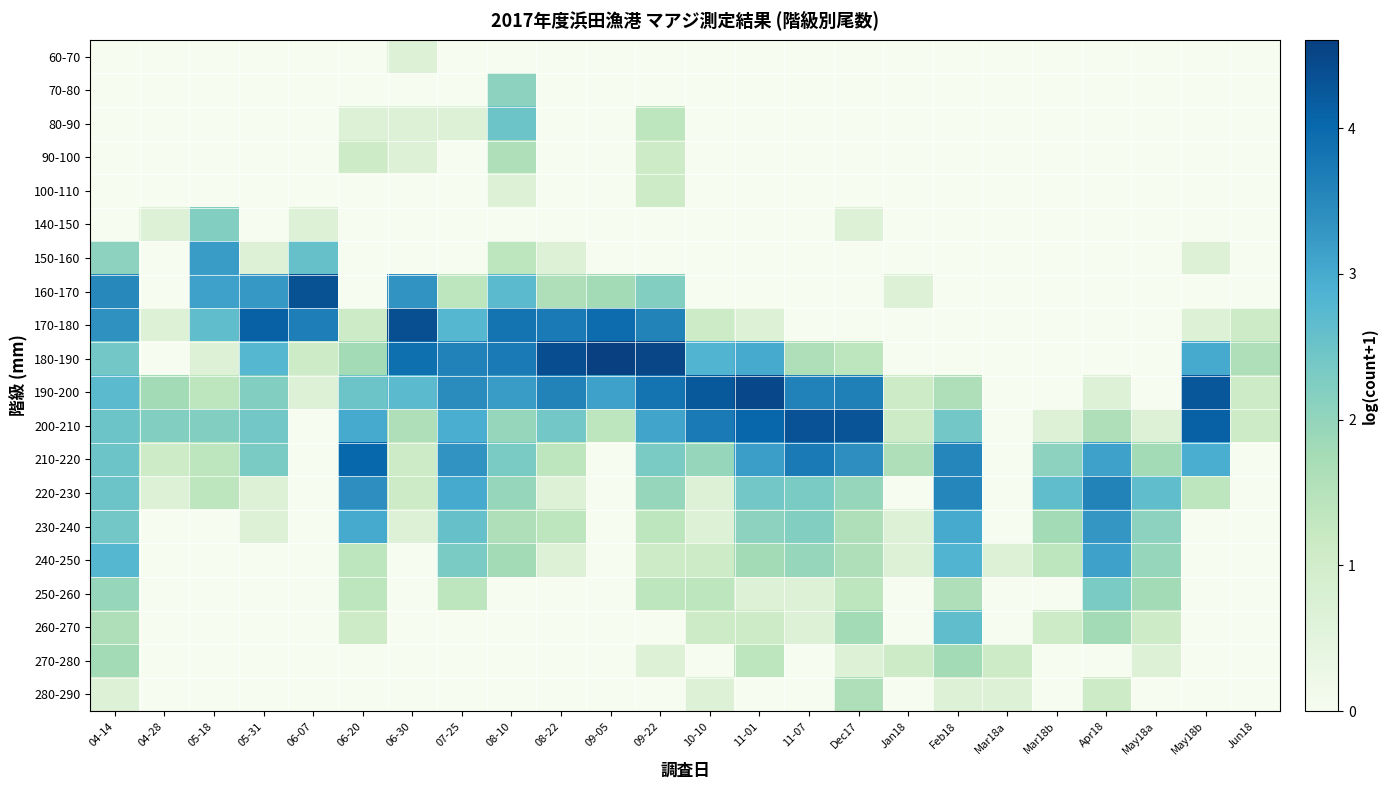

Reading left to right, what are all the values shown in this chart?

60-70: 04-14=0.0	04-28=0.0	05-18=0.0	05-31=0.0	06-07=0.0	06-20=0.0	06-30=0.7	07-25=0.0	08-10=0.0	08-22=0.0	09-05=0.0	09-22=0.0	10-10=0.0	11-01=0.0	11-07=0.0	Dec17=0.0	Jan18=0.0	Feb18=0.0	Mar18a=0.0	Mar18b=0.0	Apr18=0.0	May18a=0.0	May18b=0.0	Jun18=0.0
70-80: 04-14=0.0	04-28=0.0	05-18=0.0	05-31=0.0	06-07=0.0	06-20=0.0	06-30=0.0	07-25=0.0	08-10=2.1	08-22=0.0	09-05=0.0	09-22=0.0	10-10=0.0	11-01=0.0	11-07=0.0	Dec17=0.0	Jan18=0.0	Feb18=0.0	Mar18a=0.0	Mar18b=0.0	Apr18=0.0	May18a=0.0	May18b=0.0	Jun18=0.0
80-90: 04-14=0.0	04-28=0.0	05-18=0.0	05-31=0.0	06-07=0.0	06-20=0.7	06-30=0.7	07-25=0.7	08-10=2.5	08-22=0.0	09-05=0.0	09-22=1.4	10-10=0.0	11-01=0.0	11-07=0.0	Dec17=0.0	Jan18=0.0	Feb18=0.0	Mar18a=0.0	Mar18b=0.0	Apr18=0.0	May18a=0.0	May18b=0.0	Jun18=0.0
90-100: 04-14=0.0	04-28=0.0	05-18=0.0	05-31=0.0	06-07=0.0	06-20=1.1	06-30=0.7	07-25=0.0	08-10=1.6	08-22=0.0	09-05=0.0	09-22=1.1	10-10=0.0	11-01=0.0	11-07=0.0	Dec17=0.0	Jan18=0.0	Feb18=0.0	Mar18a=0.0	Mar18b=0.0	Apr18=0.0	May18a=0.0	May18b=0.0	Jun18=0.0
100-110: 04-14=0.0	04-28=0.0	05-18=0.0	05-31=0.0	06-07=0.0	06-20=0.0	06-30=0.0	07-25=0.0	08-10=0.7	08-22=0.0	09-05=0.0	09-22=1.1	10-10=0.0	11-01=0.0	11-07=0.0	Dec17=0.0	Jan18=0.0	Feb18=0.0	Mar18a=0.0	Mar18b=0.0	Apr18=0.0	May18a=0.0	May18b=0.0	Jun18=0.0
140-150: 04-14=0.0	04-28=0.7	05-18=2.2	05-31=0.0	06-07=0.7	06-20=0.0	06-30=0.0	07-25=0.0	08-10=0.0	08-22=0.0	09-05=0.0	09-22=0.0	10-10=0.0	11-01=0.0	11-07=0.0	Dec17=0.7	Jan18=0.0	Feb18=0.0	Mar18a=0.0	Mar18b=0.0	Apr18=0.0	May18a=0.0	May18b=0.0	Jun18=0.0
150-160: 04-14=2.1	04-28=0.0	05-18=3.2	05-31=0.7	06-07=2.6	06-20=0.0	06-30=0.0	07-25=0.0	08-10=1.4	08-22=0.7	09-05=0.0	09-22=0.0	10-10=0.0	11-01=0.0	11-07=0.0	Dec17=0.0	Jan18=0.0	Feb18=0.0	Mar18a=0.0	Mar18b=0.0	Apr18=0.0	May18a=0.0	May18b=0.7	Jun18=0.0
160-170: 04-14=3.5	04-28=0.0	05-18=3.1	05-31=3.3	06-07=4.3	06-20=0.0	06-30=3.3	07-25=1.4	08-10=2.7	08-22=1.6	09-05=1.8	09-22=2.2	10-10=0.0	11-01=0.0	11-07=0.0	Dec17=0.0	Jan18=0.7	Feb18=0.0	Mar18a=0.0	Mar18b=0.0	Apr18=0.0	May18a=0.0	May18b=0.0	Jun18=0.0
170-180: 04-14=3.4	04-28=0.7	05-18=2.6	05-31=4.1	06-07=3.7	06-20=1.1	06-30=4.4	07-25=2.8	08-10=3.8	08-22=3.7	09-05=4.0	09-22=3.6	10-10=1.1	11-01=0.7	11-07=0.0	Dec17=0.0	Jan18=0.0	Feb18=0.0	Mar18a=0.0	Mar18b=0.0	Apr18=0.0	May18a=0.0	May18b=0.7	Jun18=1.1
180-190: 04-14=2.4	04-28=0.0	05-18=0.7	05-31=2.8	06-07=1.1	06-20=1.8	06-30=3.9	07-25=3.6	08-10=3.7	08-22=4.4	09-05=4.6	09-22=4.5	10-10=2.8	11-01=3.0	11-07=1.6	Dec17=1.4	Jan18=0.0	Feb18=0.0	Mar18a=0.0	Mar18b=0.0	Apr18=0.0	May18a=0.0	May18b=3.0	Jun18=1.6
190-200: 04-14=2.7	04-28=1.8	05-18=1.4	05-31=2.2	06-07=0.7	06-20=2.5	06-30=2.7	07-25=3.5	08-10=3.2	08-22=3.6	09-05=3.1	09-22=3.8	10-10=4.2	11-01=4.5	11-07=3.6	Dec17=3.6	Jan18=1.1	Feb18=1.6	Mar18a=0.0	Mar18b=0.0	Apr18=0.7	May18a=0.0	May18b=4.2	Jun18=1.1
200-210: 04-14=2.5	04-28=2.2	05-18=2.2	05-31=2.4	06-07=0.0	06-20=3.0	06-30=1.6	07-25=2.9	08-10=1.9	08-22=2.4	09-05=1.4	09-22=3.1	10-10=3.7	11-01=4.0	11-07=4.3	Dec17=4.3	Jan18=1.1	Feb18=2.4	Mar18a=0.0	Mar18b=0.7	Apr18=1.6	May18a=0.7	May18b=4.1	Jun18=1.1
210-220: 04-14=2.5	04-28=1.1	05-18=1.4	05-31=2.3	06-07=0.0	06-20=4.0	06-30=1.1	07-25=3.3	08-10=2.3	08-22=1.4	09-05=0.0	09-22=2.3	10-10=1.9	11-01=3.2	11-07=3.7	Dec17=3.4	Jan18=1.6	Feb18=3.5	Mar18a=0.0	Mar18b=2.1	Apr18=3.1	May18a=1.8	May18b=2.9	Jun18=0.0
220-230: 04-14=2.5	04-28=0.7	05-18=1.4	05-31=0.7	06-07=0.0	06-20=3.4	06-30=1.1	07-25=3.0	08-10=1.9	08-22=0.7	09-05=0.0	09-22=1.9	10-10=0.7	11-01=2.4	11-07=2.3	Dec17=1.9	Jan18=0.0	Feb18=3.5	Mar18a=0.0	Mar18b=2.6	Apr18=3.6	May18a=2.6	May18b=1.4	Jun18=0.0
230-240: 04-14=2.4	04-28=0.0	05-18=0.0	05-31=0.7	06-07=0.0	06-20=3.0	06-30=0.7	07-25=2.6	08-10=1.6	08-22=1.4	09-05=0.0	09-22=1.4	10-10=0.7	11-01=2.1	11-07=2.2	Dec17=1.6	Jan18=0.7	Feb18=3.0	Mar18a=0.0	Mar18b=1.8	Apr18=3.3	May18a=2.1	May18b=0.0	Jun18=0.0
240-250: 04-14=2.8	04-28=0.0	05-18=0.0	05-31=0.0	06-07=0.0	06-20=1.4	06-30=0.0	07-25=2.3	08-10=1.8	08-22=0.7	09-05=0.0	09-22=1.1	10-10=1.1	11-01=1.8	11-07=1.9	Dec17=1.6	Jan18=0.7	Feb18=2.8	Mar18a=0.7	Mar18b=1.4	Apr18=3.1	May18a=1.9	May18b=0.0	Jun18=0.0
250-260: 04-14=1.9	04-28=0.0	05-18=0.0	05-31=0.0	06-07=0.0	06-20=1.4	06-30=0.0	07-25=1.4	08-10=0.0	08-22=0.0	09-05=0.0	09-22=1.4	10-10=1.4	11-01=0.7	11-07=0.7	Dec17=1.4	Jan18=0.0	Feb18=1.6	Mar18a=0.0	Mar18b=0.0	Apr18=2.3	May18a=1.8	May18b=0.0	Jun18=0.0
260-270: 04-14=1.6	04-28=0.0	05-18=0.0	05-31=0.0	06-07=0.0	06-20=1.1	06-30=0.0	07-25=0.0	08-10=0.0	08-22=0.0	09-05=0.0	09-22=0.0	10-10=1.1	11-01=1.1	11-07=0.7	Dec17=1.8	Jan18=0.0	Feb18=2.6	Mar18a=0.0	Mar18b=1.1	Apr18=1.8	May18a=1.1	May18b=0.0	Jun18=0.0
270-280: 04-14=1.8	04-28=0.0	05-18=0.0	05-31=0.0	06-07=0.0	06-20=0.0	06-30=0.0	07-25=0.0	08-10=0.0	08-22=0.0	09-05=0.0	09-22=0.7	10-10=0.0	11-01=1.4	11-07=0.0	Dec17=0.7	Jan18=1.1	Feb18=1.8	Mar18a=1.1	Mar18b=0.0	Apr18=0.0	May18a=0.7	May18b=0.0	Jun18=0.0
280-290: 04-14=0.7	04-28=0.0	05-18=0.0	05-31=0.0	06-07=0.0	06-20=0.0	06-30=0.0	07-25=0.0	08-10=0.0	08-22=0.0	09-05=0.0	09-22=0.0	10-10=0.7	11-01=0.0	11-07=0.0	Dec17=1.6	Jan18=0.0	Feb18=0.7	Mar18a=0.7	Mar18b=0.0	Apr18=1.1	May18a=0.0	May18b=0.0	Jun18=0.0